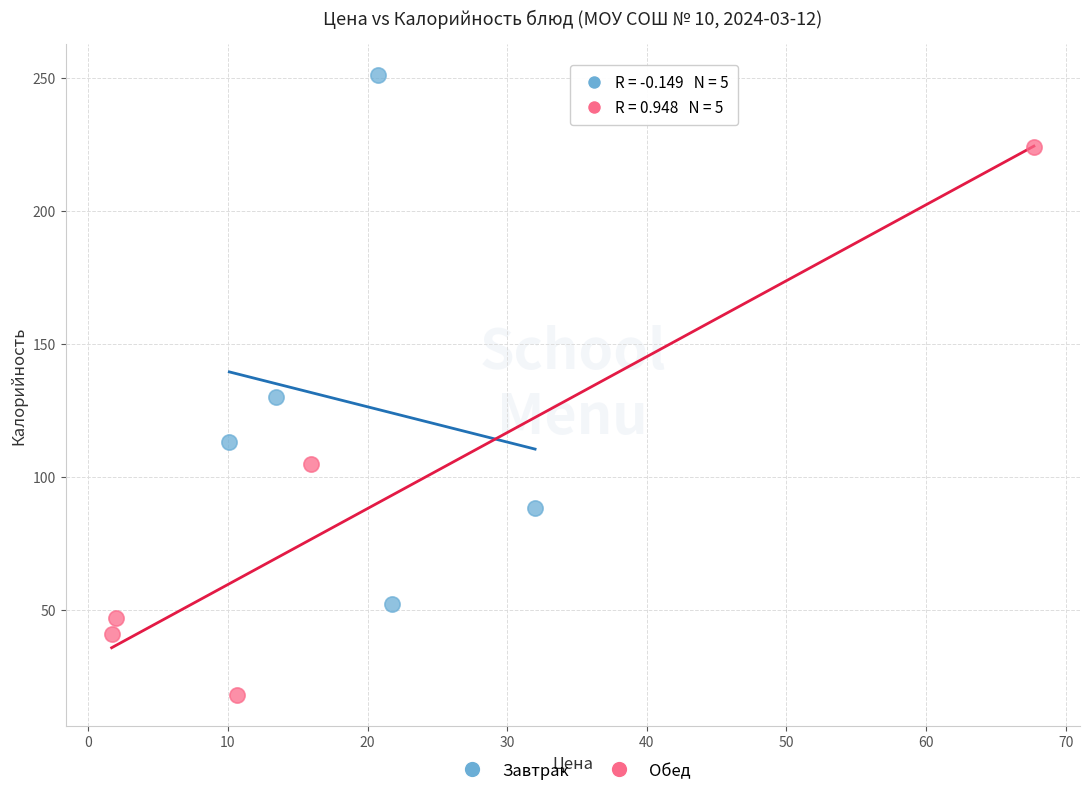

Which series contains the highest Y value?

Завтрак